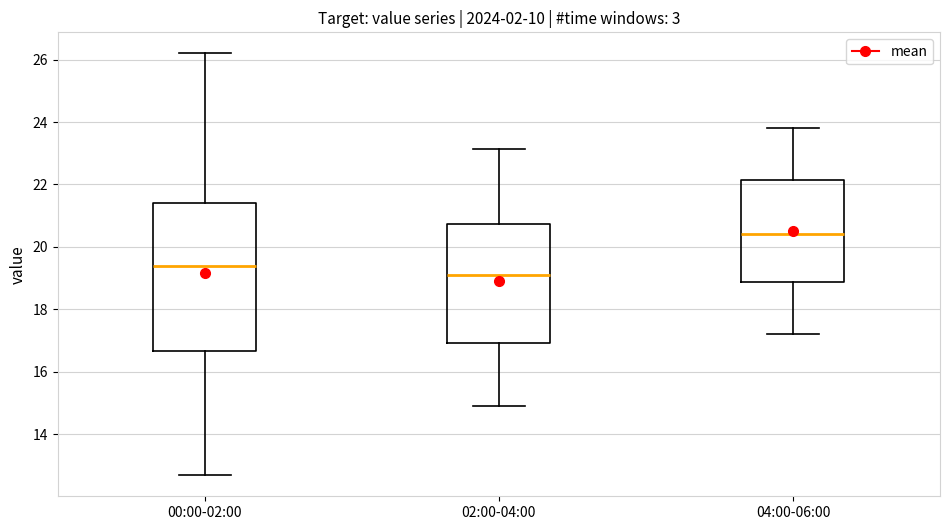

Reading left to right, read every box against the y-axis: the position of its median line, the range the box covers, and the ends of its whiskers. The values are not printed on the chart, so give them approximately, as read against the axis.

00:00-02:00: median 19.4, box 16.6 to 21.4, whiskers 12.6 to 26.2
02:00-04:00: median 19.2, box 17.0 to 20.8, whiskers 15.0 to 23.2
04:00-06:00: median 20.4, box 18.8 to 22.2, whiskers 17.2 to 23.8